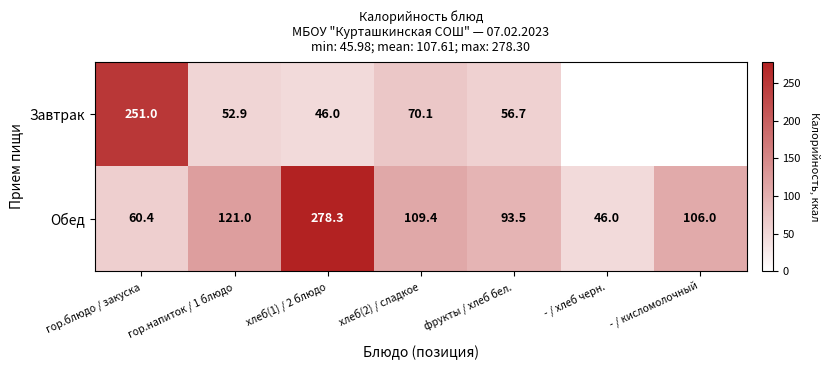

At which category is the sum across all series the highest?

хлеб(1) / 2 блюдо